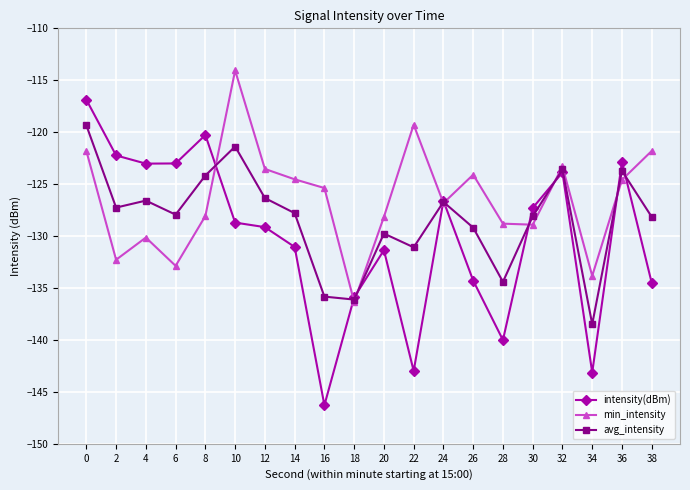

What is the total value across all series at 24?

-380.1